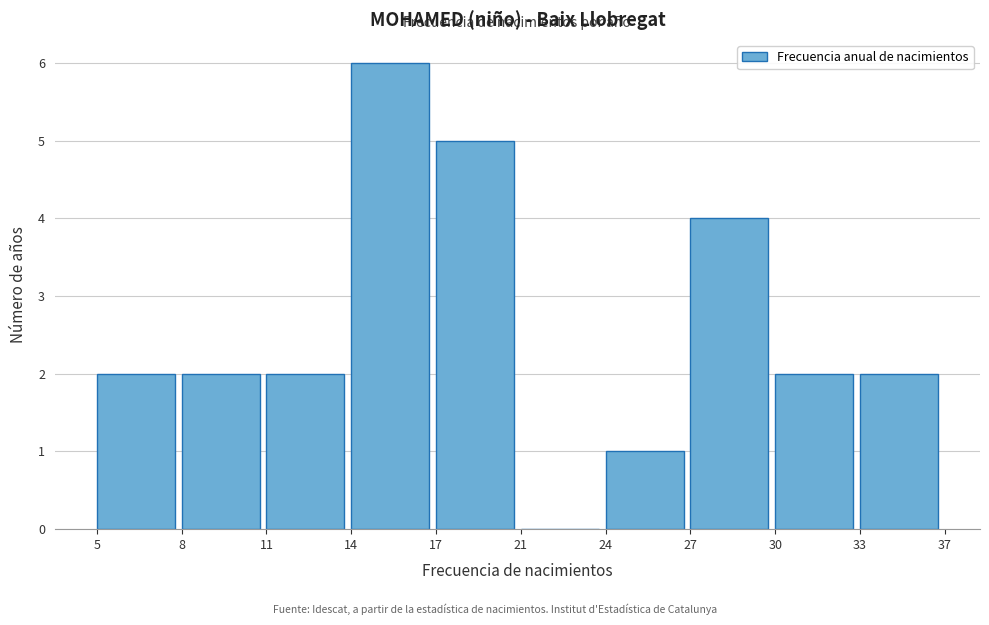

Reading left to right, transcribe all the data shown in this chart.

5=2	8=2	11=2	14=6	17=5	21=0	24=1	27=4	30=2	33=2